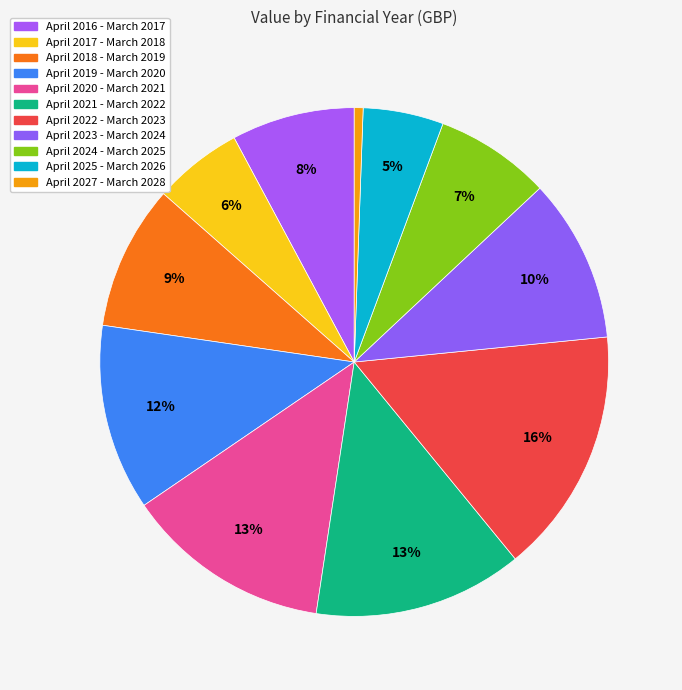

How many slices are in this pie chart?

11